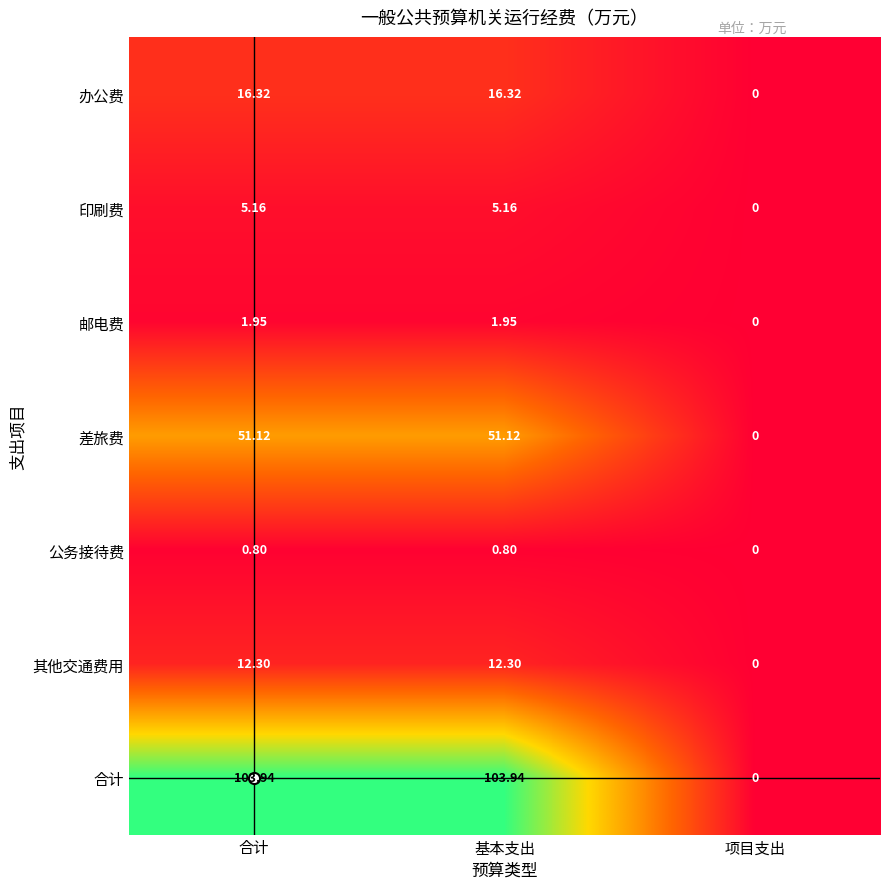

At which label does 合计 first exceed 103?

合计